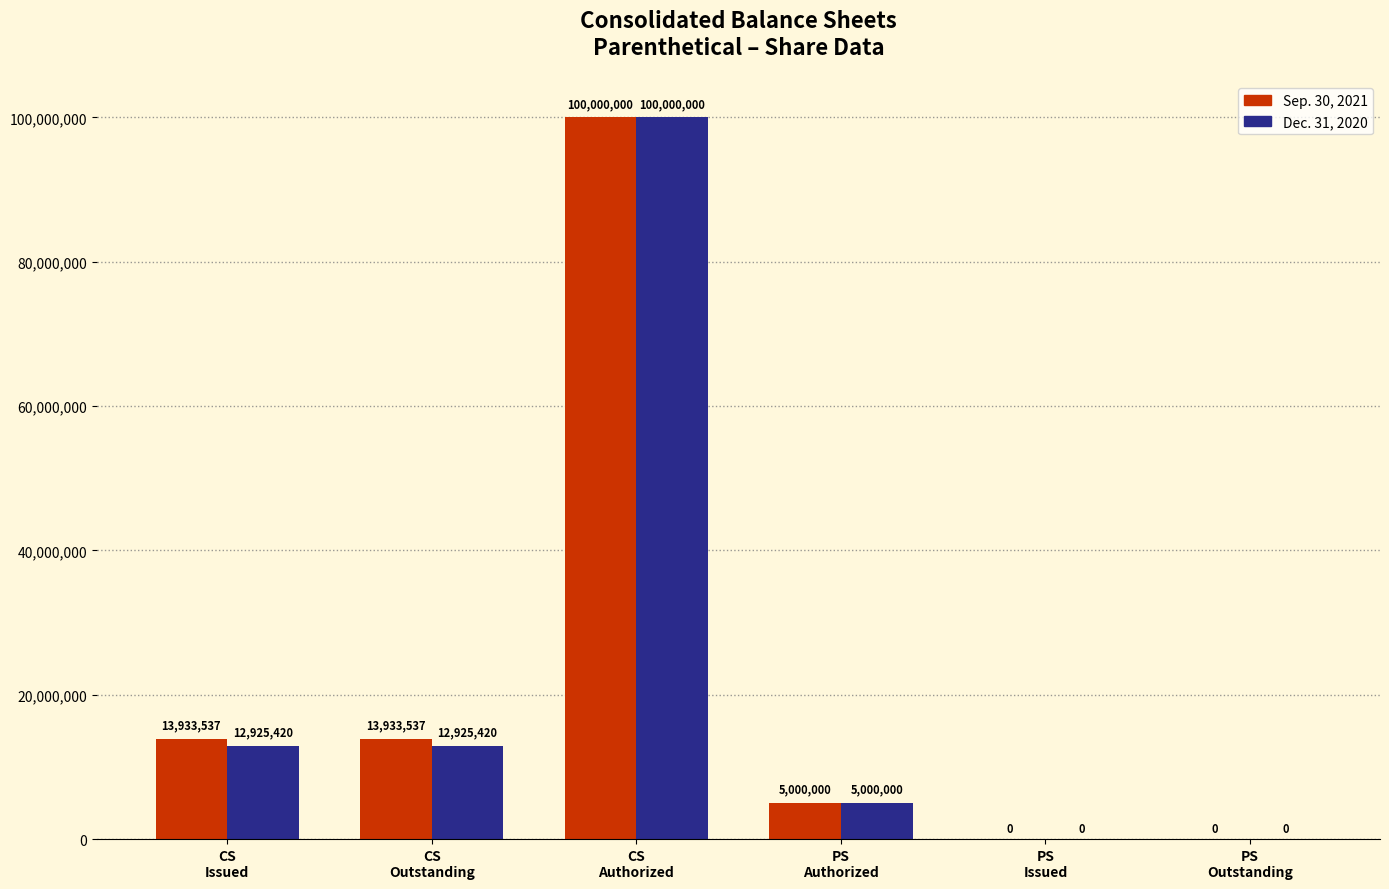

The value of Sep. 30, 2021 at CS
Authorized is 100000000. True or false?

True